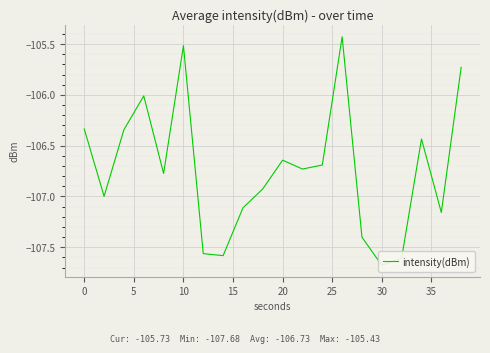

Is it true that the value at 25 is -26.7?

False